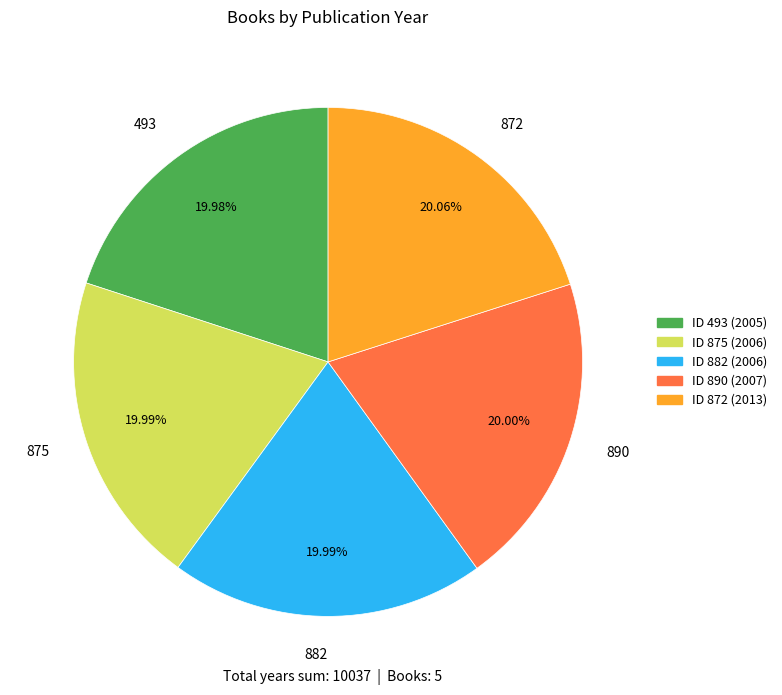

How many segments does this pie chart have?

5